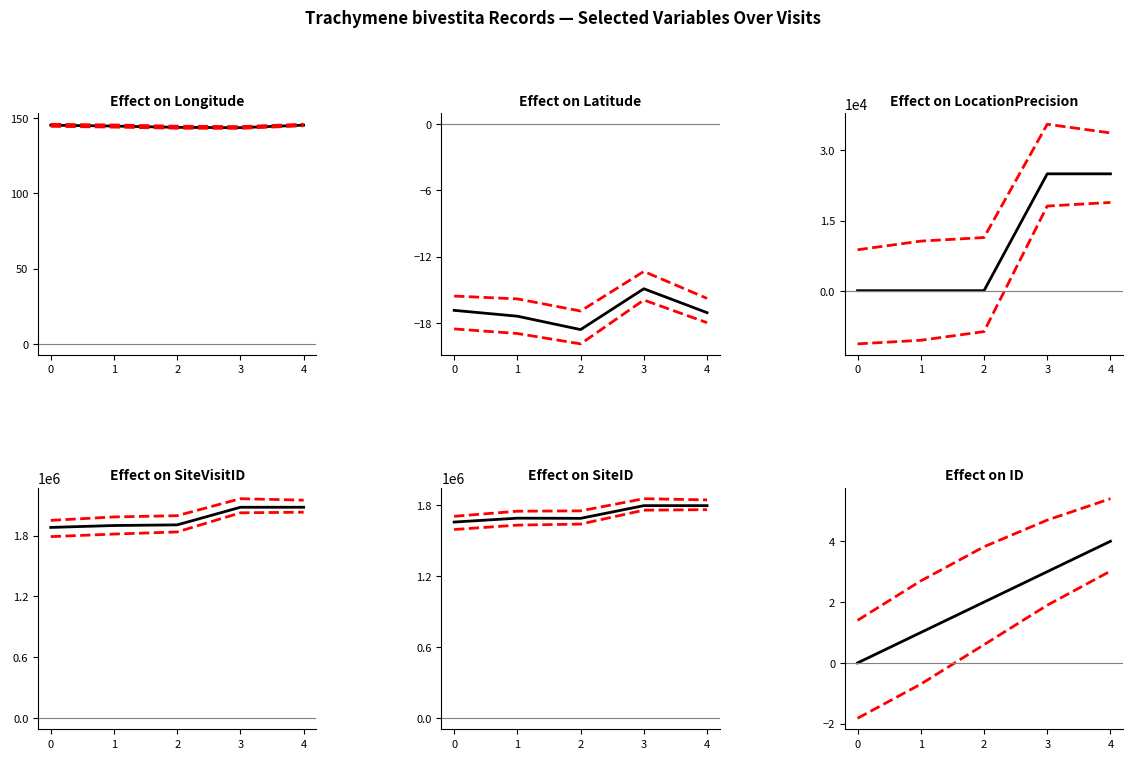

What is the difference between the maximum and second lowest values in the LocationPrecision series?

24900.0